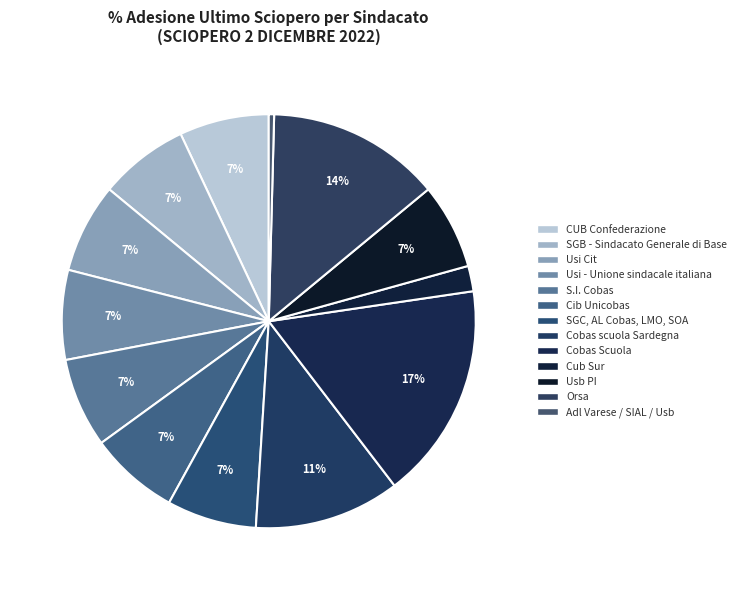

To the nearest percent, what is the average slice percentage?

8%